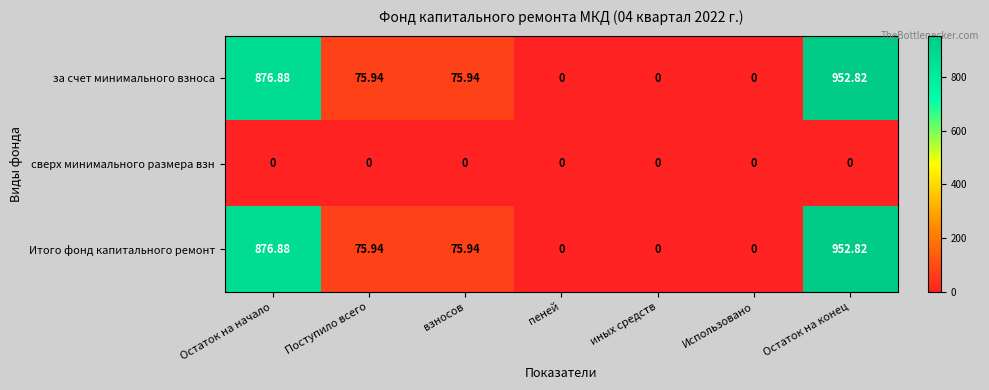

What is the total value across all series at Поступило всего?

151.9